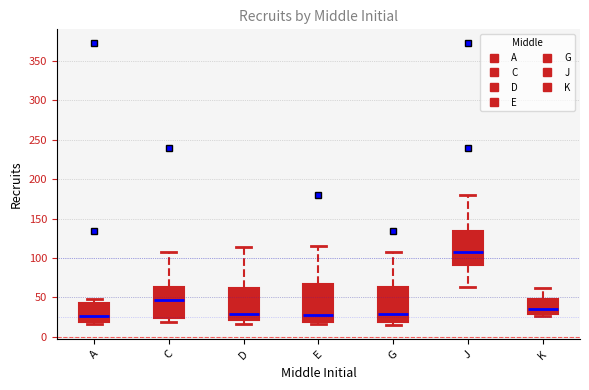

Reading left to right, read every box against the y-axis: the position of its median line, the range the box covers, and the ends of its whiskers. The values are not printed on the chart, so give them approximately, as read against the axis.

A: median 25, box 20 to 45, whiskers 15 to 50
C: median 45, box 25 to 65, whiskers 20 to 110
D: median 30, box 20 to 60, whiskers 15 to 115
E: median 30, box 20 to 65, whiskers 15 to 115
G: median 30, box 20 to 65, whiskers 15 to 110
J: median 110, box 90 to 135, whiskers 65 to 180
K: median 35, box 30 to 50, whiskers 25 to 60